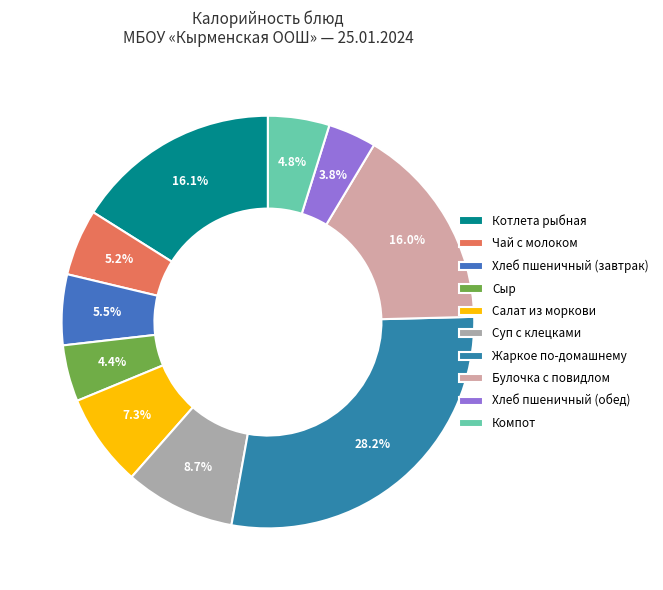

What is the largest slice in the pie chart?

Жаркое по-домашнему